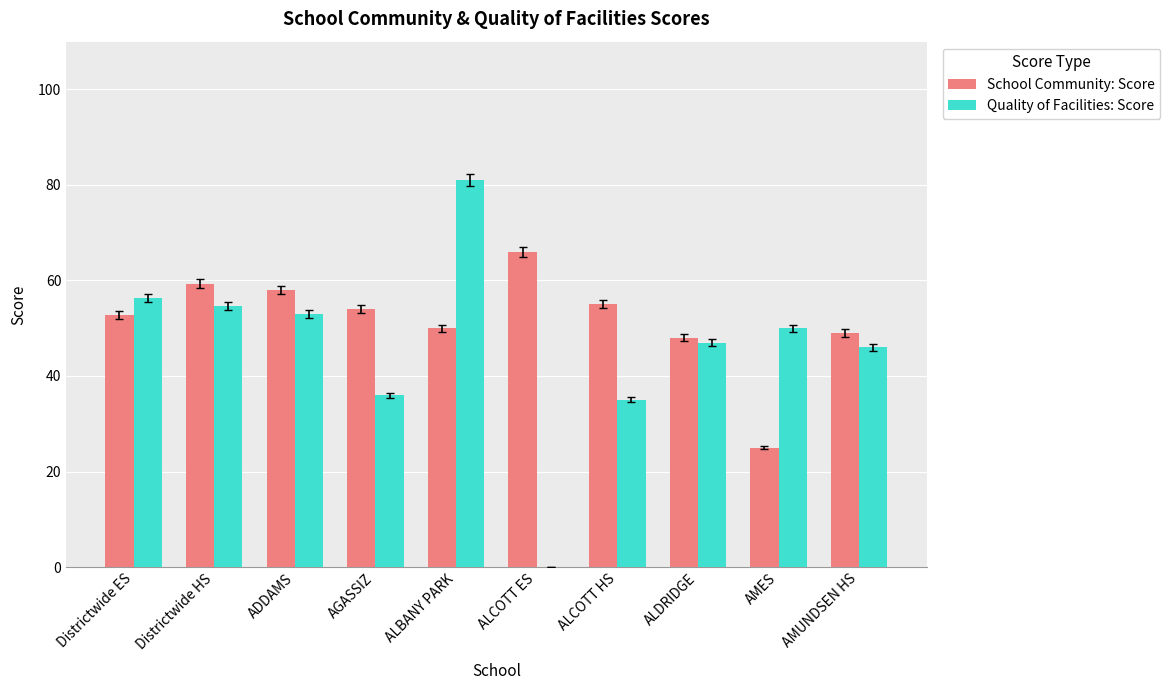

Which series has the widest spread of values?

Quality of Facilities: Score